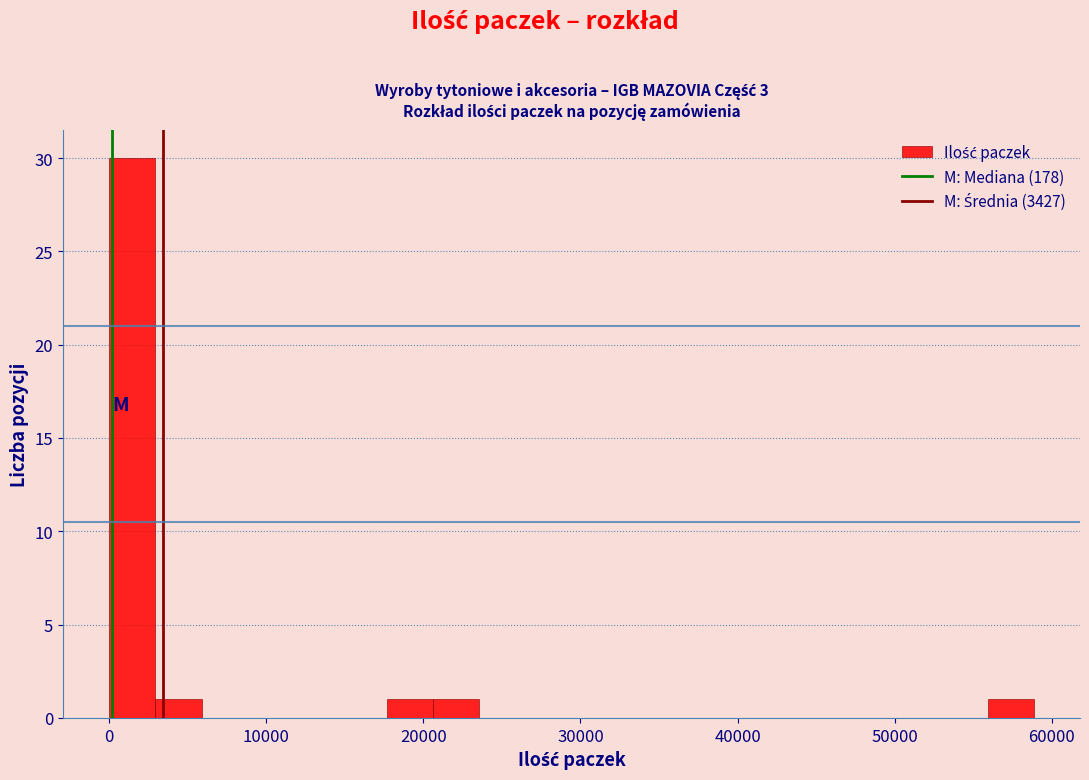

Read against the x-axis, roughly where is the centre of the tallest bar?

1000